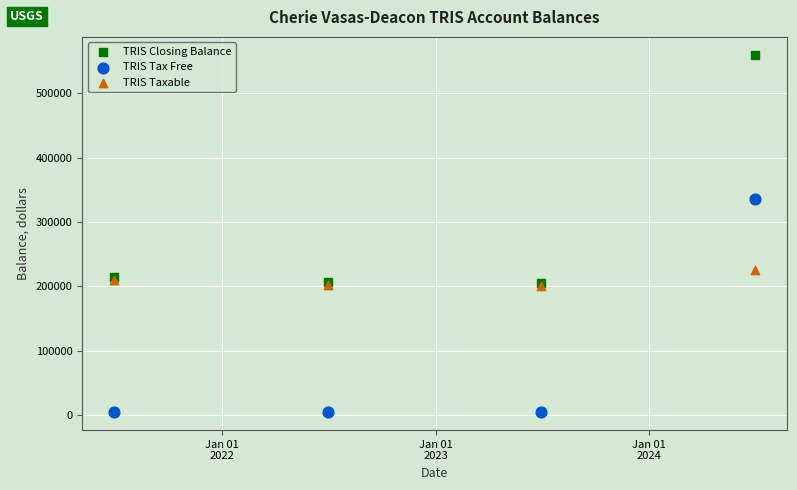

In the TRIS Closing Balance series, what Y value is closest to 382258?

215398.0